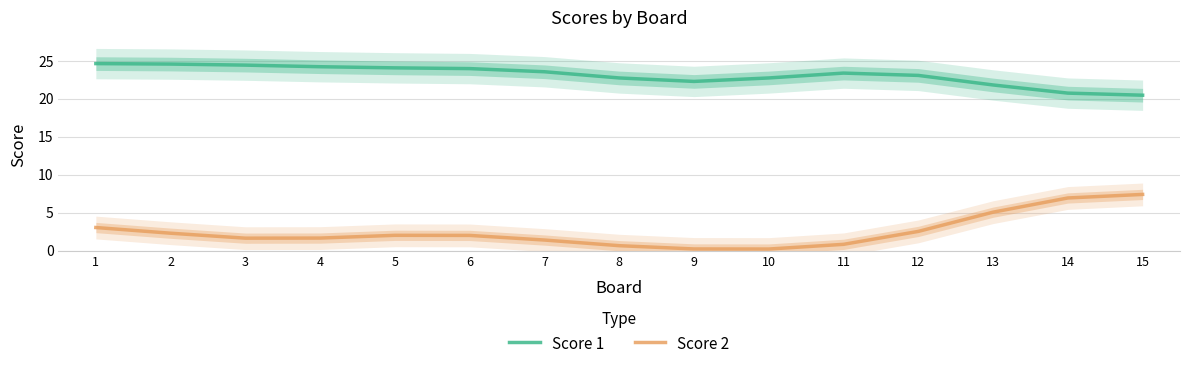

Is the value of Score 2 at 12 greater than the value of Score 1 at 10?

No